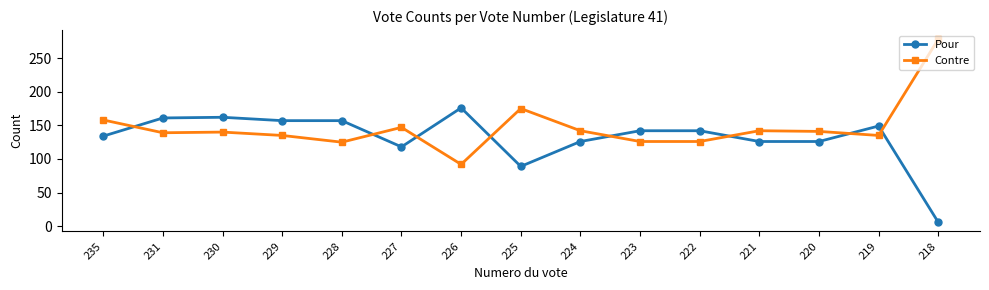

How many lines are shown in the chart?

2